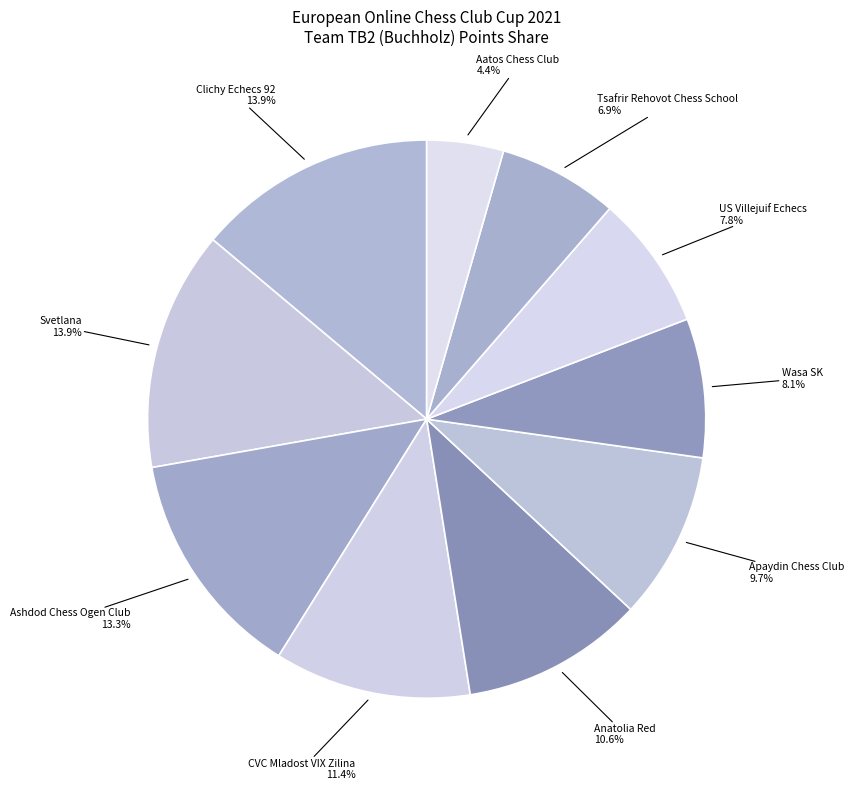

What is the smallest slice in the pie chart?

Aatos Chess Club